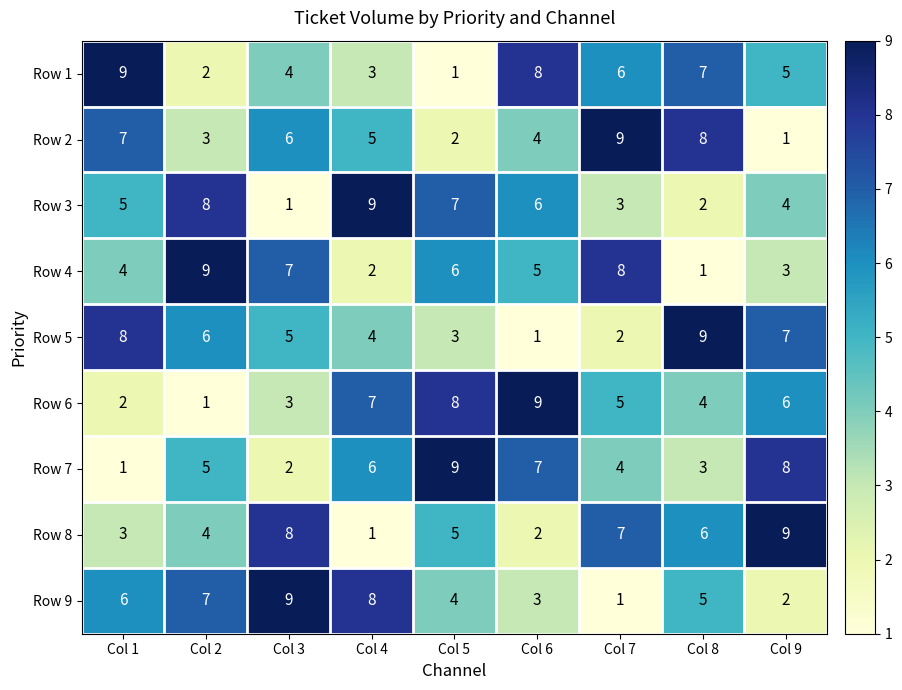

Count the number of data series in this chart.

9